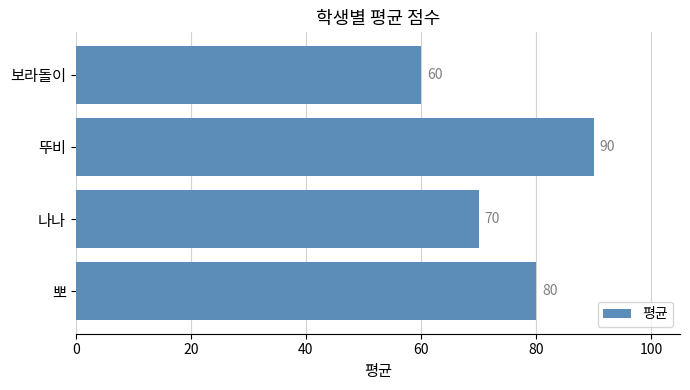

Which label corresponds to the largest value in the chart?

뚜비